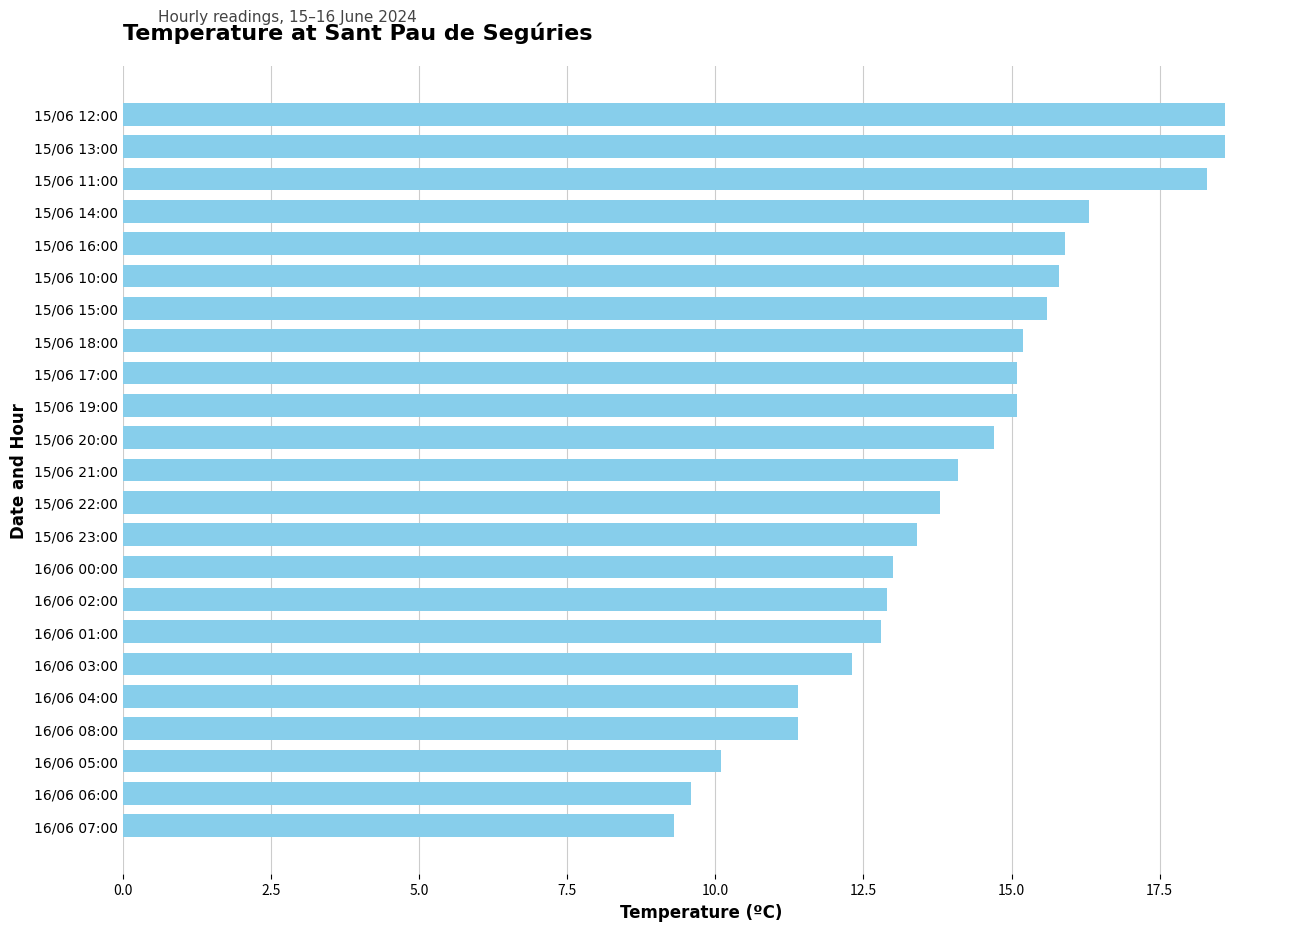

How many values are below 14?

11